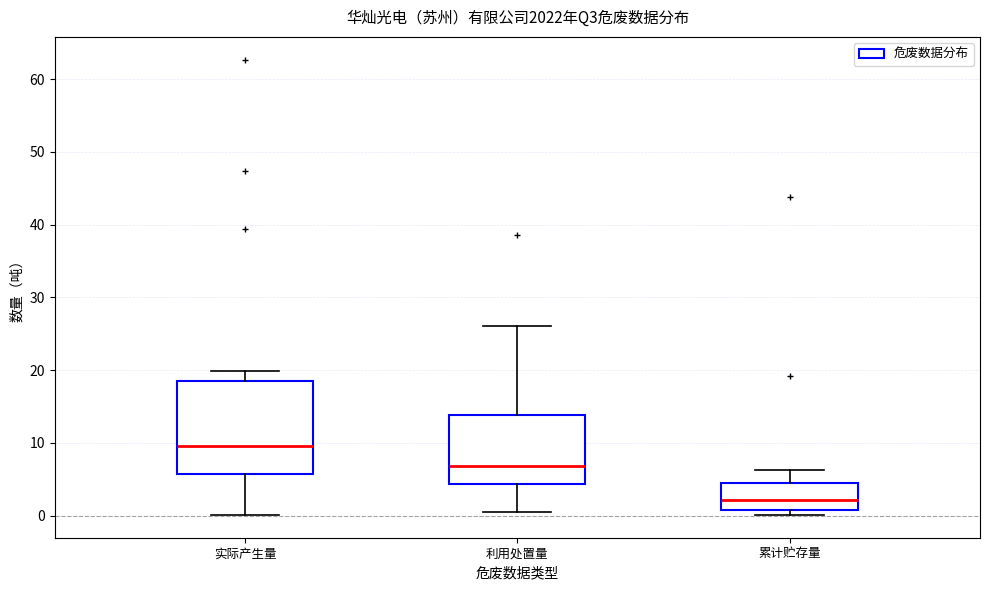

Reading left to right, read every box against the y-axis: the position of its median line, the range the box covers, and the ends of its whiskers. The values are not printed on the chart, so give them approximately, as read against the axis.

实际产生量: median 10, box 6 to 18, whiskers 0 to 20
利用处置量: median 7, box 4 to 14, whiskers 0 to 26
累计贮存量: median 2, box 1 to 5, whiskers 0 to 6